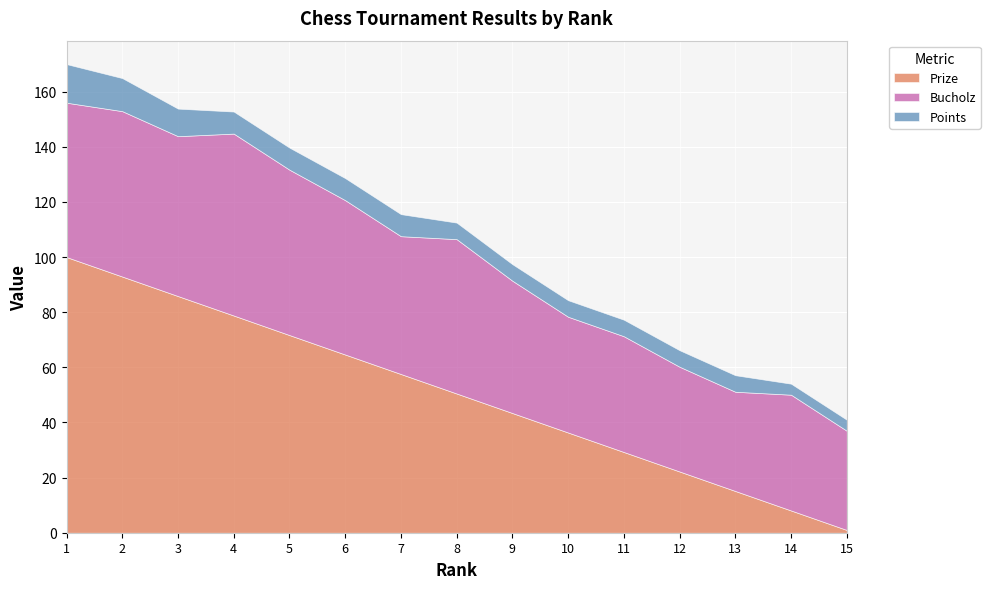

Reading left to right, transcribe all the data shown in this chart.

Prize: 100.0	92.9	85.8	78.8	71.7	64.6	57.6	50.5	43.4	36.4	29.3	22.2	15.1	8.1	1.0
Bucholz: 56.0	60.0	58.0	66.0	60.0	56.0	50.0	56.0	48.0	42.0	42.0	38.0	36.0	42.0	36.0
Points: 14.0	12.0	10.0	8.0	8.0	8.0	8.0	6.0	6.0	6.0	6.0	6.0	6.0	4.0	4.0